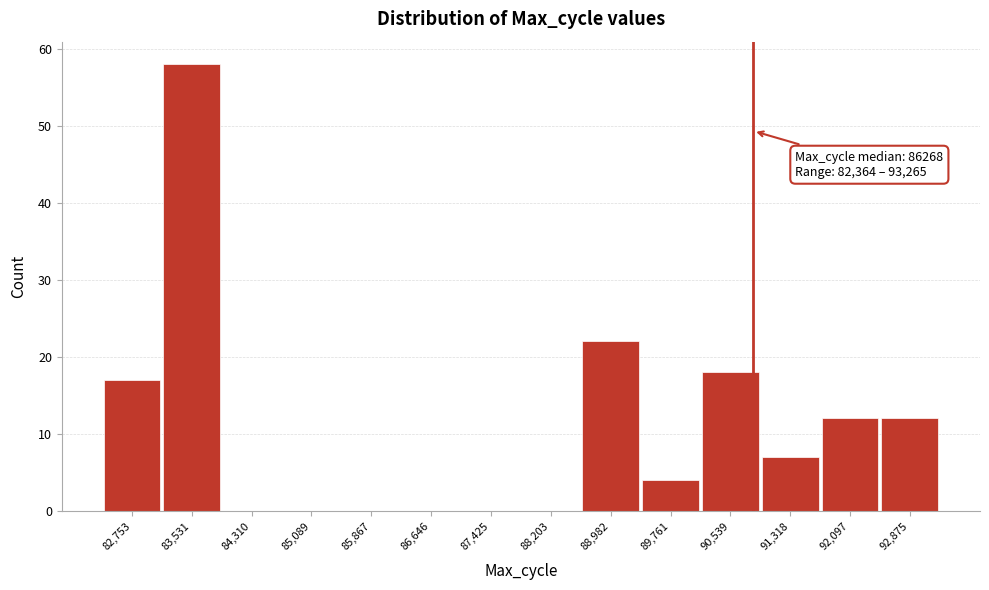

Over which range of the x-axis is the bar tallest?

83100 to 83900